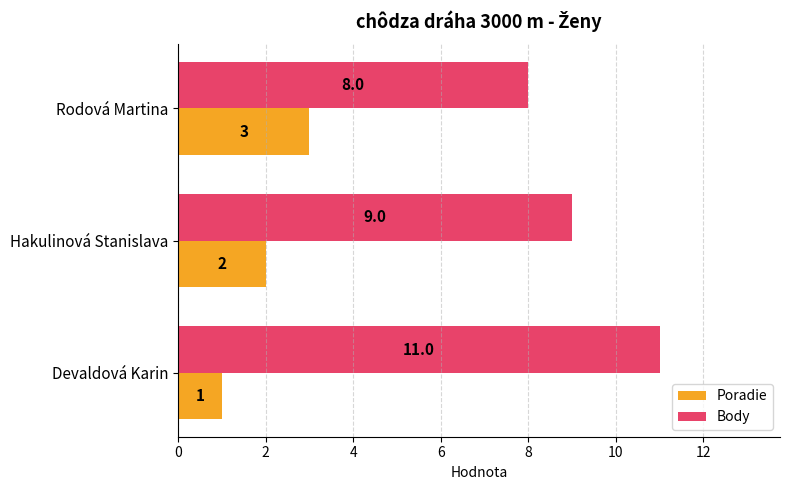

Which series has the widest spread of values?

Body